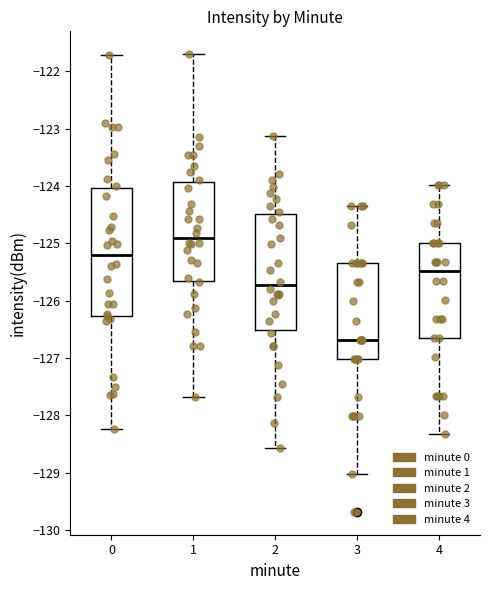

Reading left to right, transcribe this box plot: for each box, give where its median line is, the range the box spans, and where its two whiskers end, as read against the y-axis. The values are not printed on the chart, so give them approximately, as read against the axis.

0: median -125.2, box -126.3 to -124.0, whiskers -128.2 to -121.7
1: median -124.9, box -125.7 to -123.9, whiskers -127.7 to -121.7
2: median -125.7, box -126.5 to -124.5, whiskers -128.6 to -123.1
3: median -126.7, box -127.0 to -125.3, whiskers -129.0 to -124.3
4: median -125.5, box -126.7 to -125.0, whiskers -128.3 to -124.0